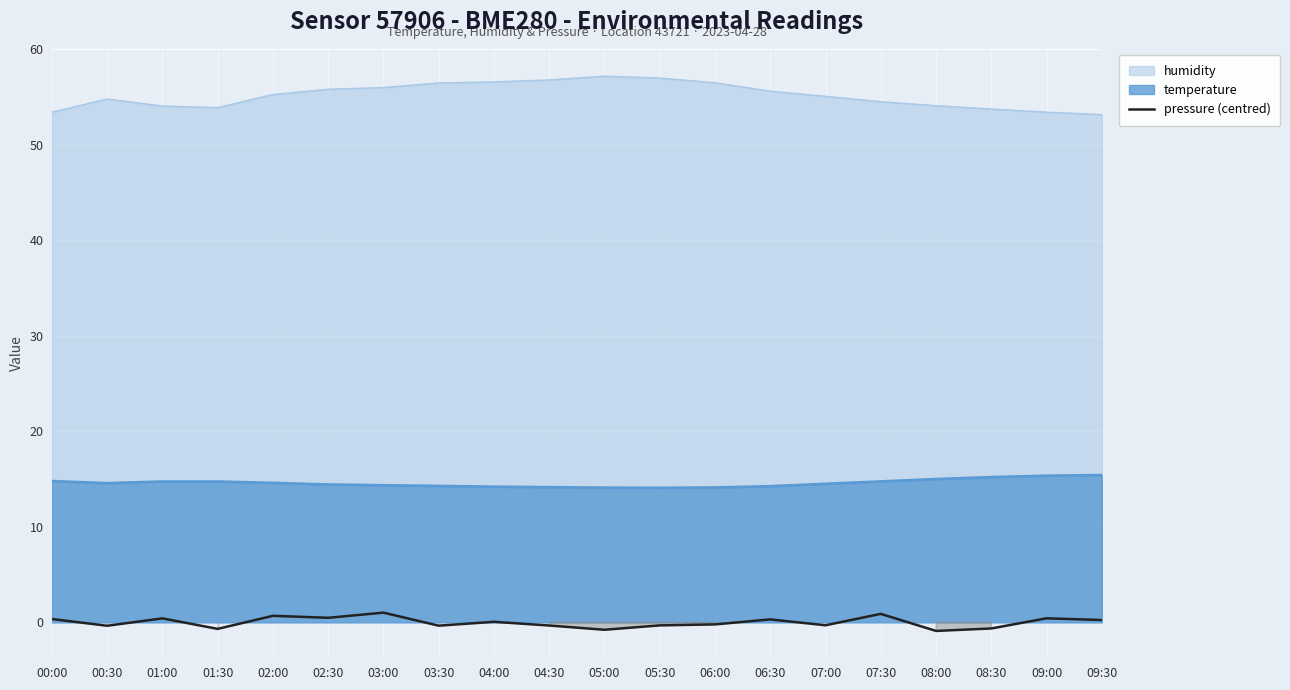

True or false: there are more than 2 points higher than both neighbors.

True